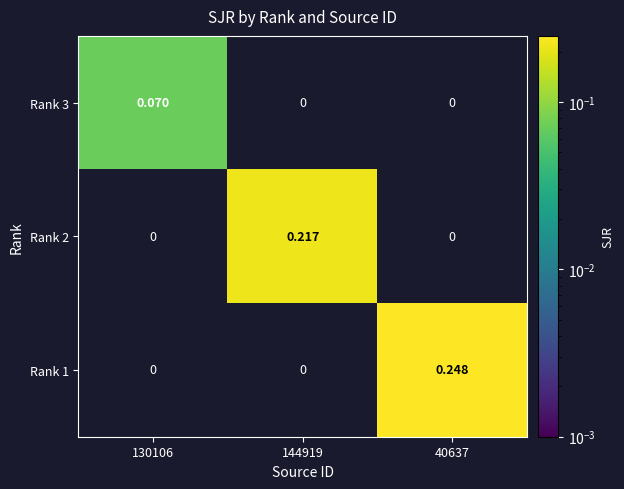

How many data points in Rank 3 are above 0?

1